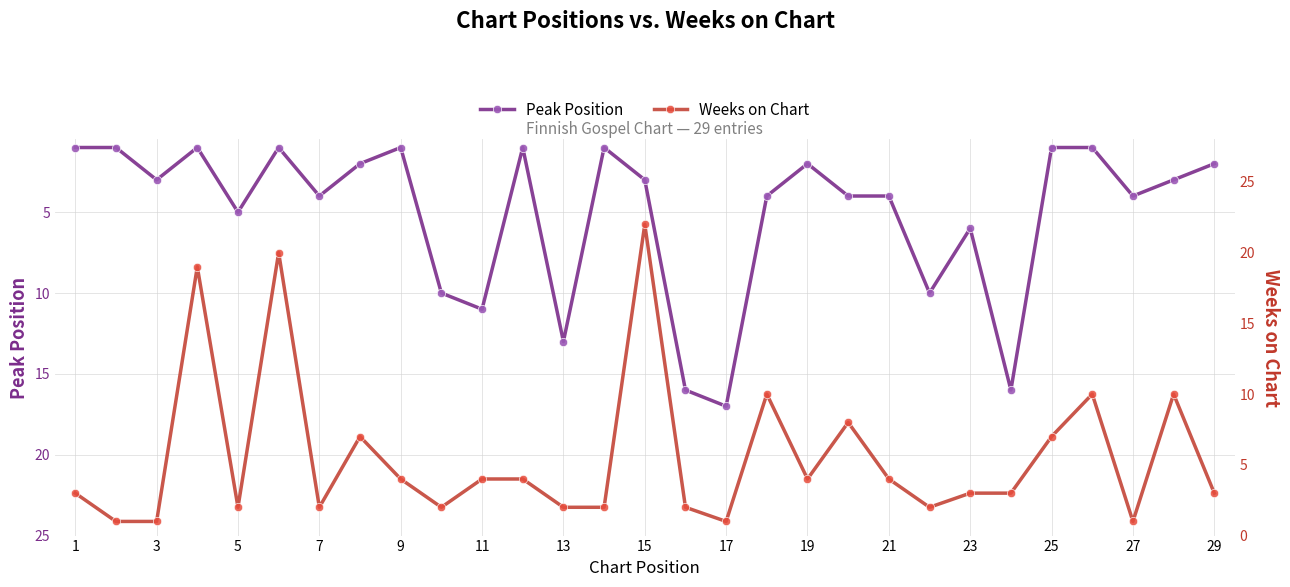

Is this an area chart (filled region under the line)?

No